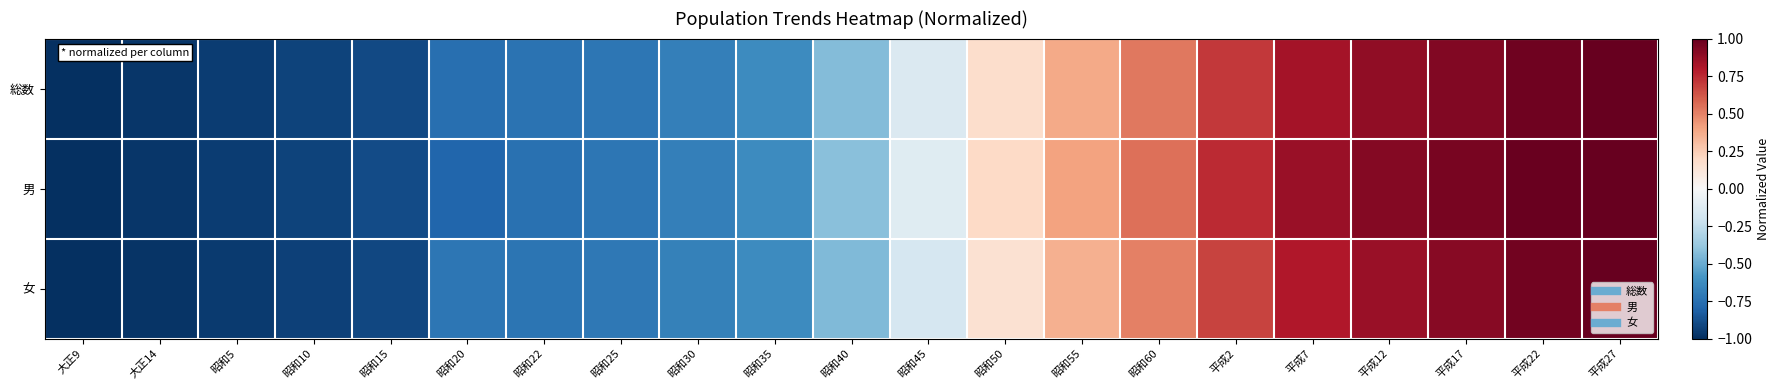

Reading right to left, extract all data points from this chart.

総数: 平成27=1.0	平成22=1.0	平成17=0.9	平成12=0.9	平成7=0.8	平成2=0.7	昭和60=0.5	昭和55=0.4	昭和50=0.2	昭和45=-0.1	昭和40=-0.4	昭和35=-0.6	昭和30=-0.7	昭和25=-0.7	昭和22=-0.7	昭和20=-0.8	昭和15=-0.9	昭和10=-0.9	昭和5=-1.0	大正14=-1.0	大正9=-1.0
男: 平成27=1.0	平成22=1.0	平成17=1.0	平成12=0.9	平成7=0.9	平成2=0.7	昭和60=0.6	昭和55=0.4	昭和50=0.2	昭和45=-0.1	昭和40=-0.4	昭和35=-0.6	昭和30=-0.7	昭和25=-0.7	昭和22=-0.7	昭和20=-0.8	昭和15=-0.9	昭和10=-0.9	昭和5=-0.9	大正14=-1.0	大正9=-1.0
女: 平成27=1.0	平成22=1.0	平成17=0.9	平成12=0.9	平成7=0.8	平成2=0.7	昭和60=0.5	昭和55=0.4	昭和50=0.2	昭和45=-0.2	昭和40=-0.4	昭和35=-0.6	昭和30=-0.7	昭和25=-0.7	昭和22=-0.7	昭和20=-0.7	昭和15=-0.9	昭和10=-0.9	昭和5=-1.0	大正14=-1.0	大正9=-1.0